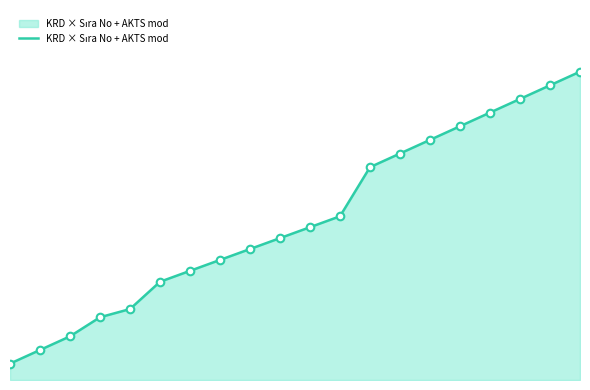

Does the chart have visible grid lines?

No